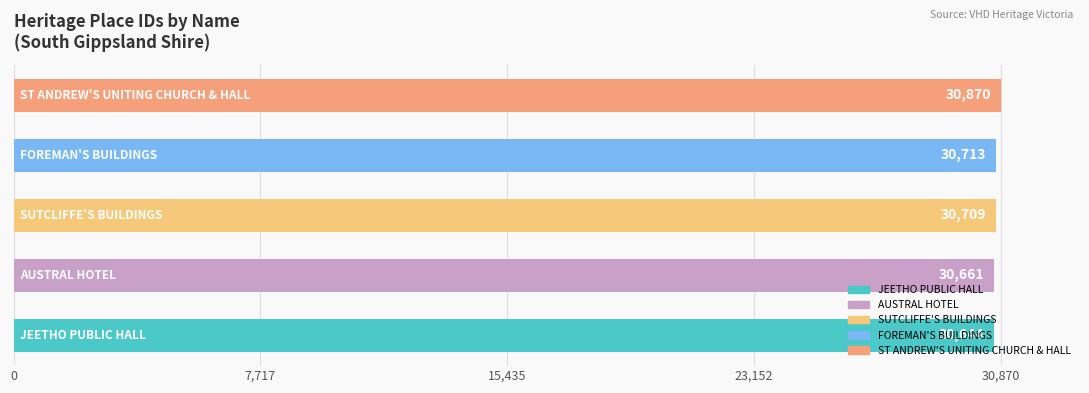

What is the sum of all values?

153597